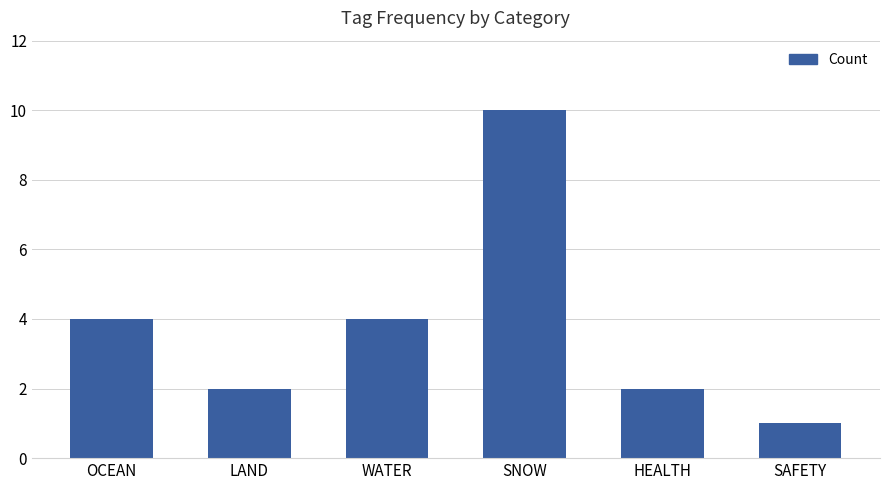

Approximately how many times larger is the value at HEALTH compared to WATER?

0.5